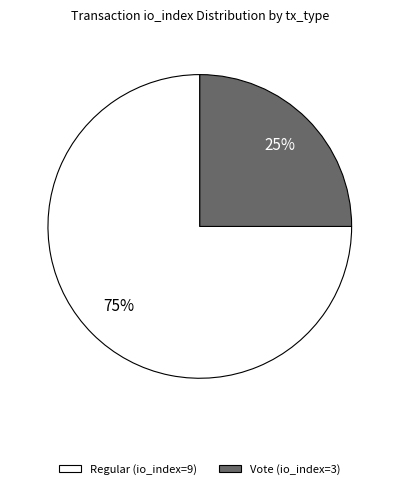

To the nearest percent, what is the combined percentage of Vote (io_index=3) and Regular (io_index=9)?

100%